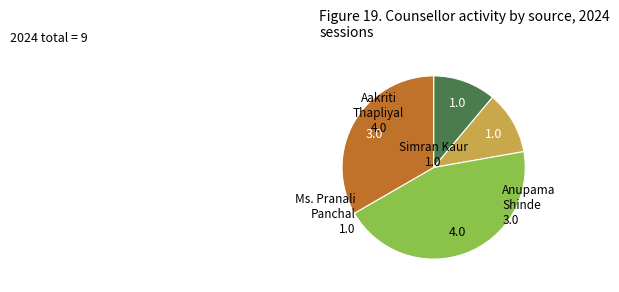

Is it true that Aakriti Thapliyal is 36% of the pie?

False